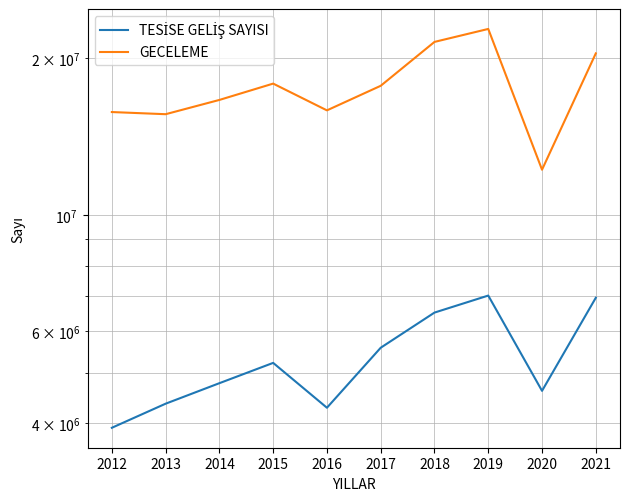

True or false: GECELEME and TESİSE GELİŞ SAYISI cross at least once.

False